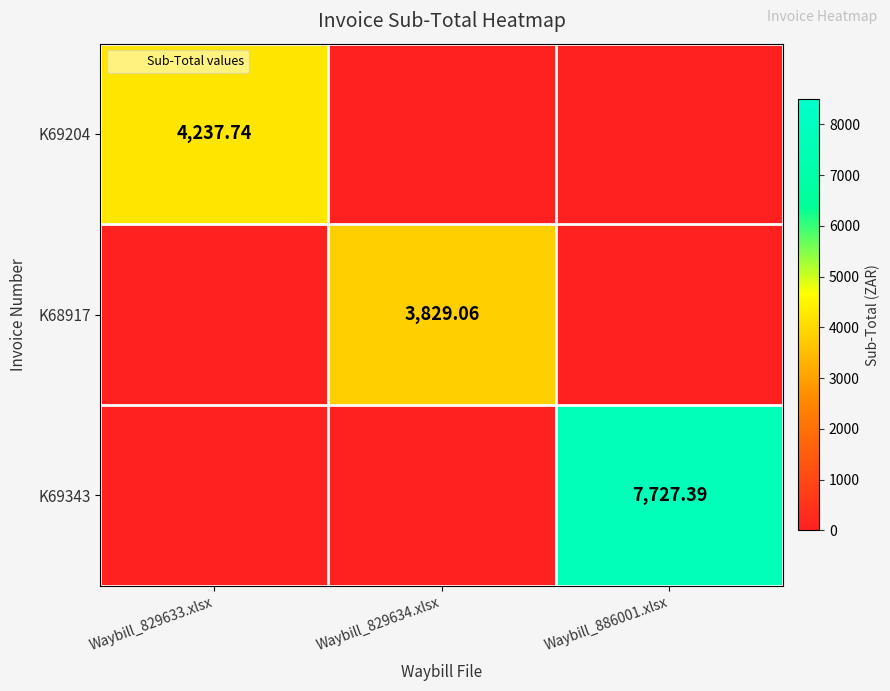

The value of K68917 at Waybill_829633.xlsx is -1323.3. True or false?

False